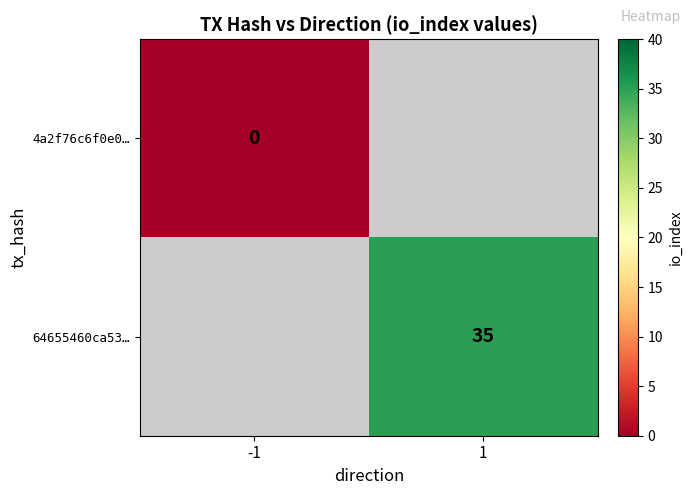

The value of 64655460ca53… at 1 is 59. True or false?

False